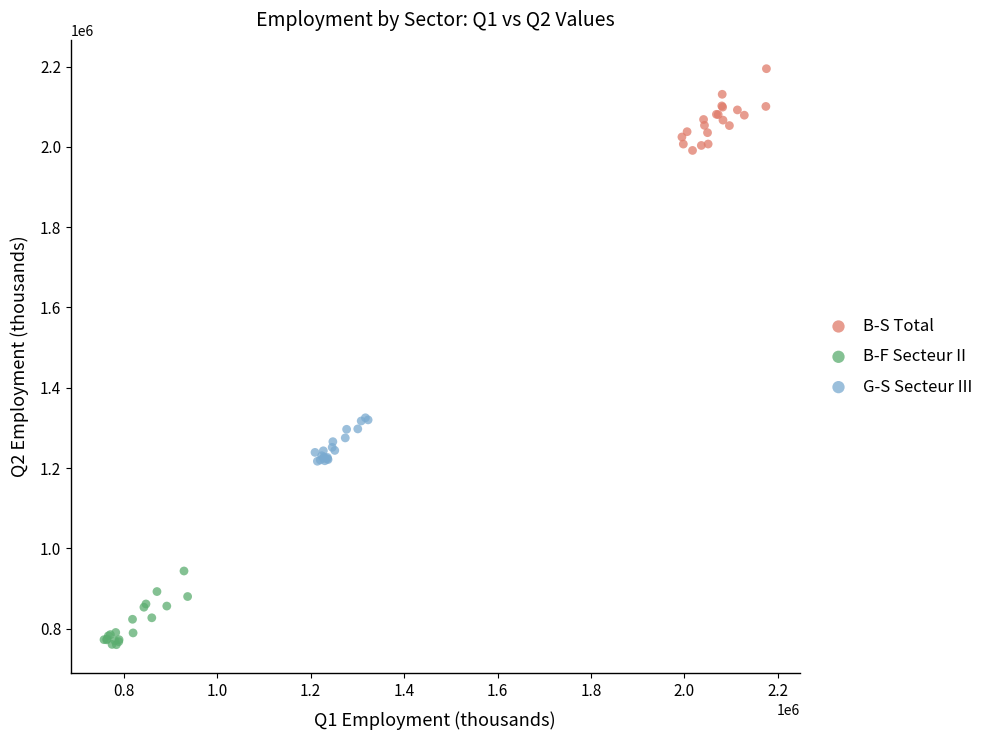

Which series has the widest spread of Y values?

B-S Total